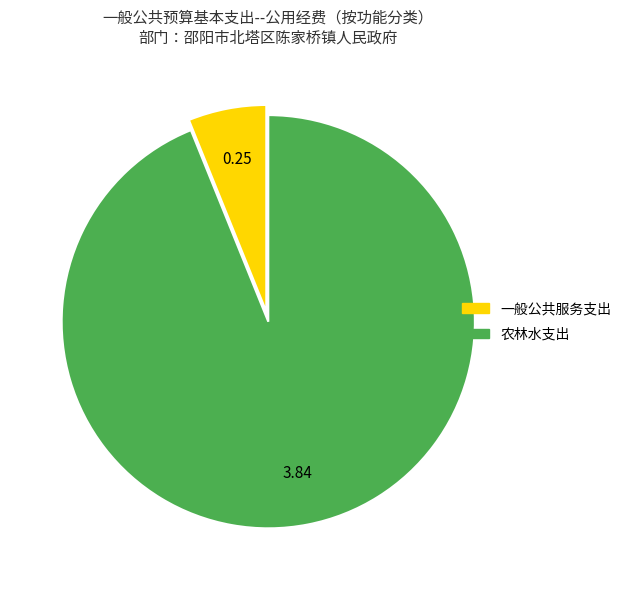

Rank the categories by value from highest to lowest.

农林水支出, 一般公共服务支出